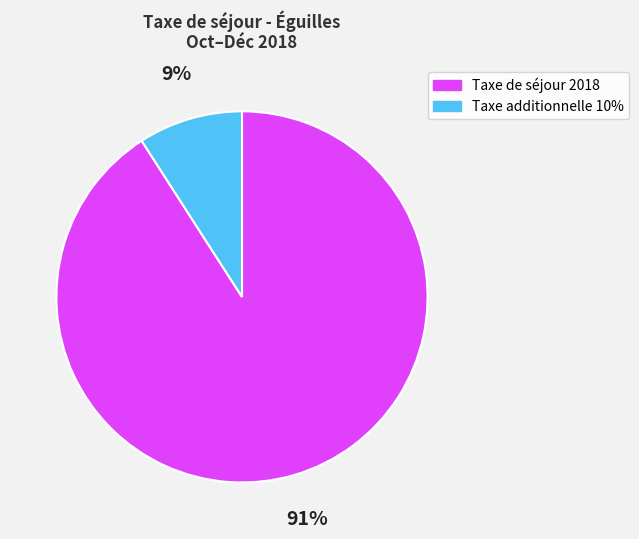

Rank the categories by value from lowest to highest.

Taxe additionnelle 10%, Taxe de séjour 2018